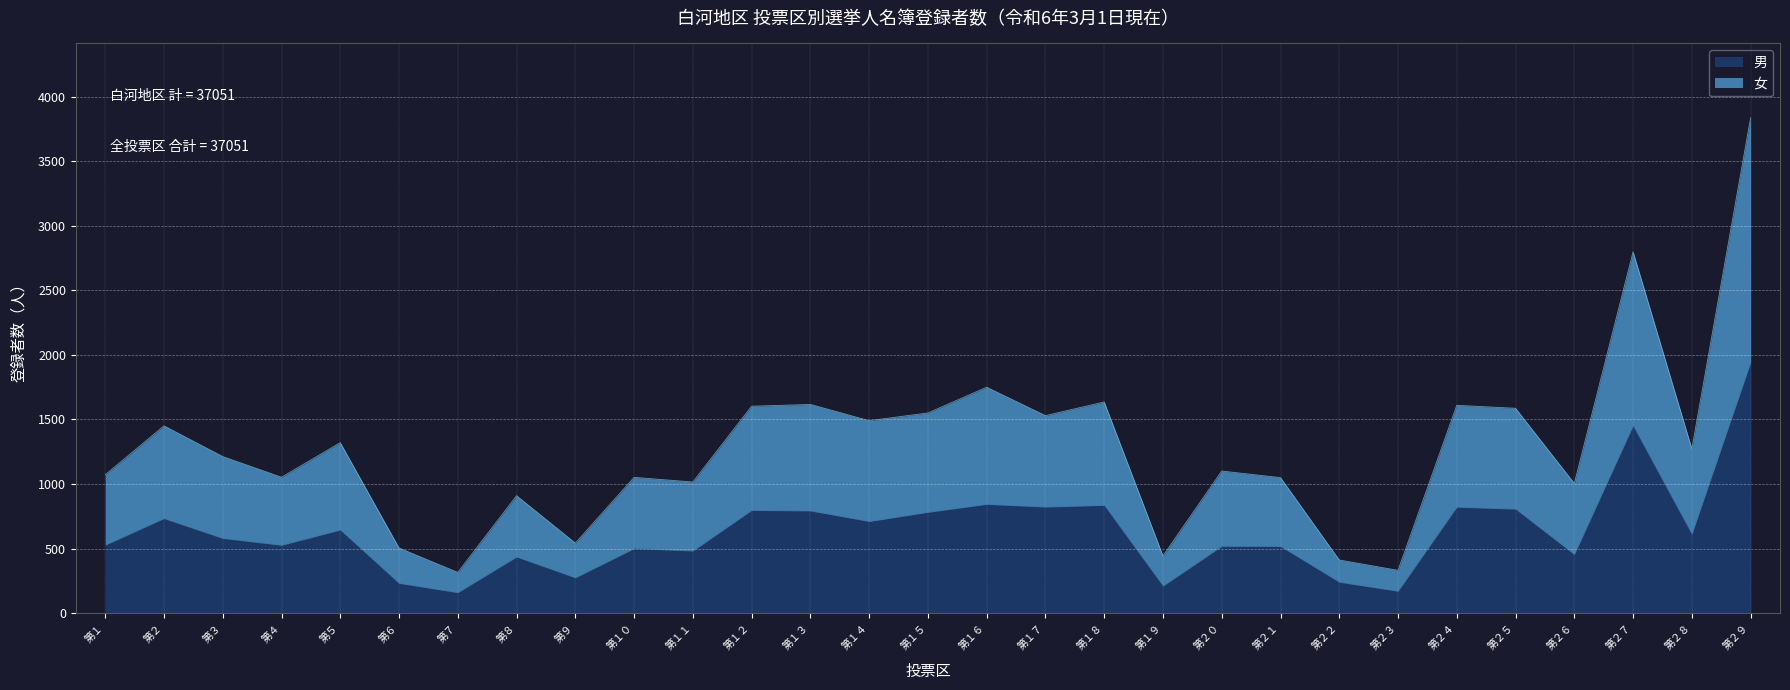

What is the total value across all series at 第２?

1450